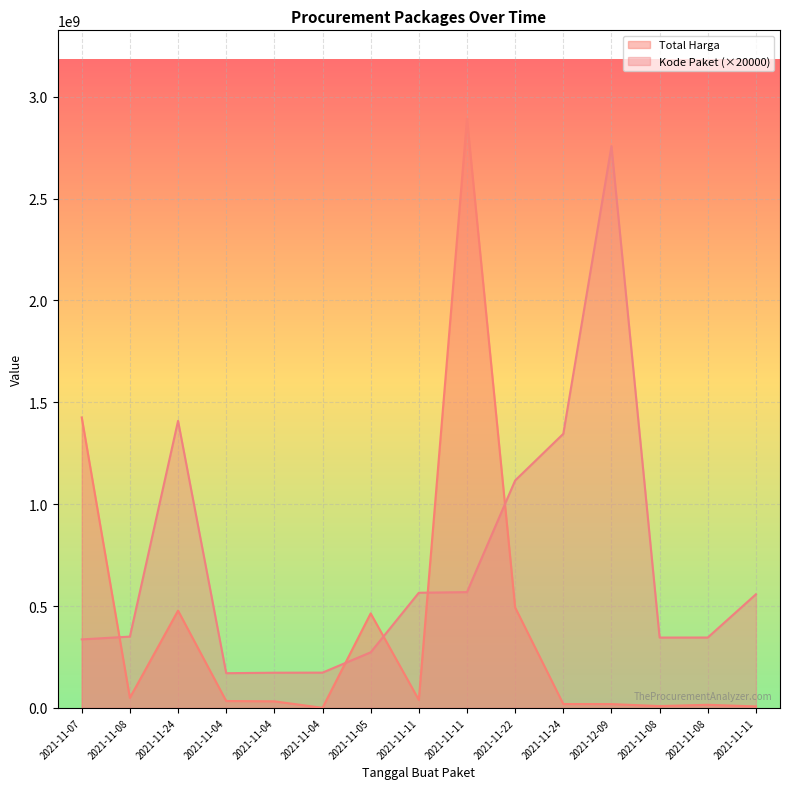

Between 2021-11-22 and 2021-11-11, which series saw the biggest shift?

Kode Paket